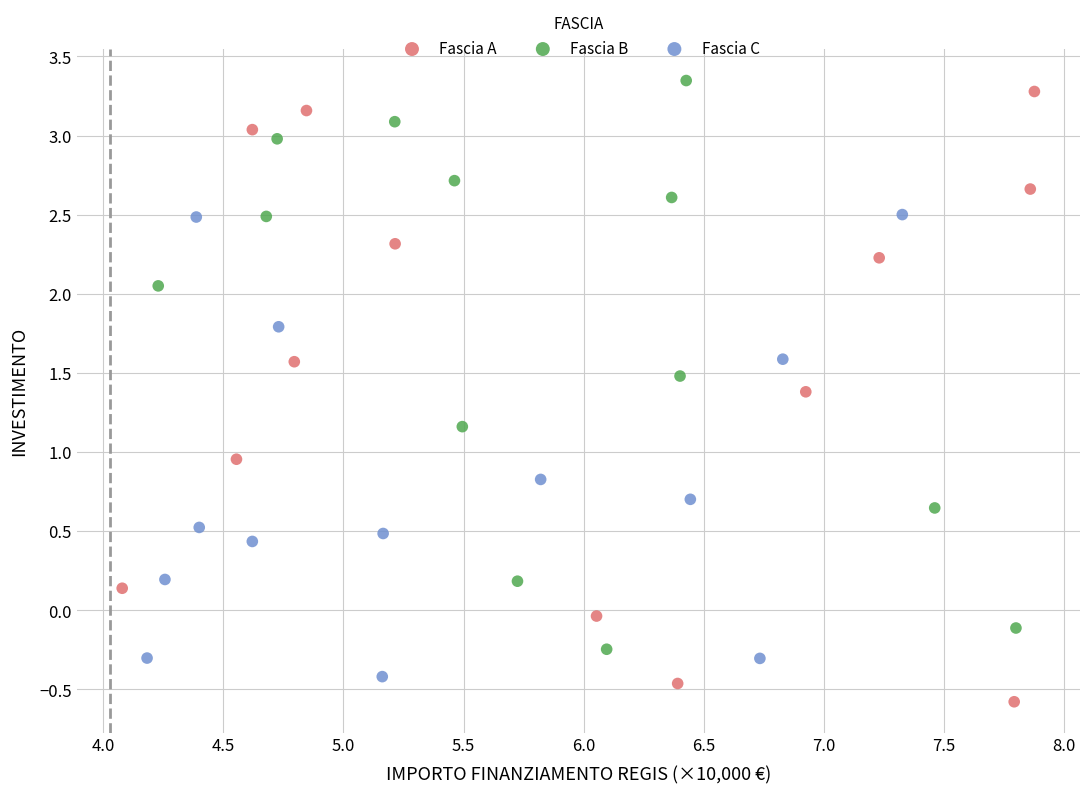

What are all the series names shown in the legend?

Fascia A, Fascia B, Fascia C